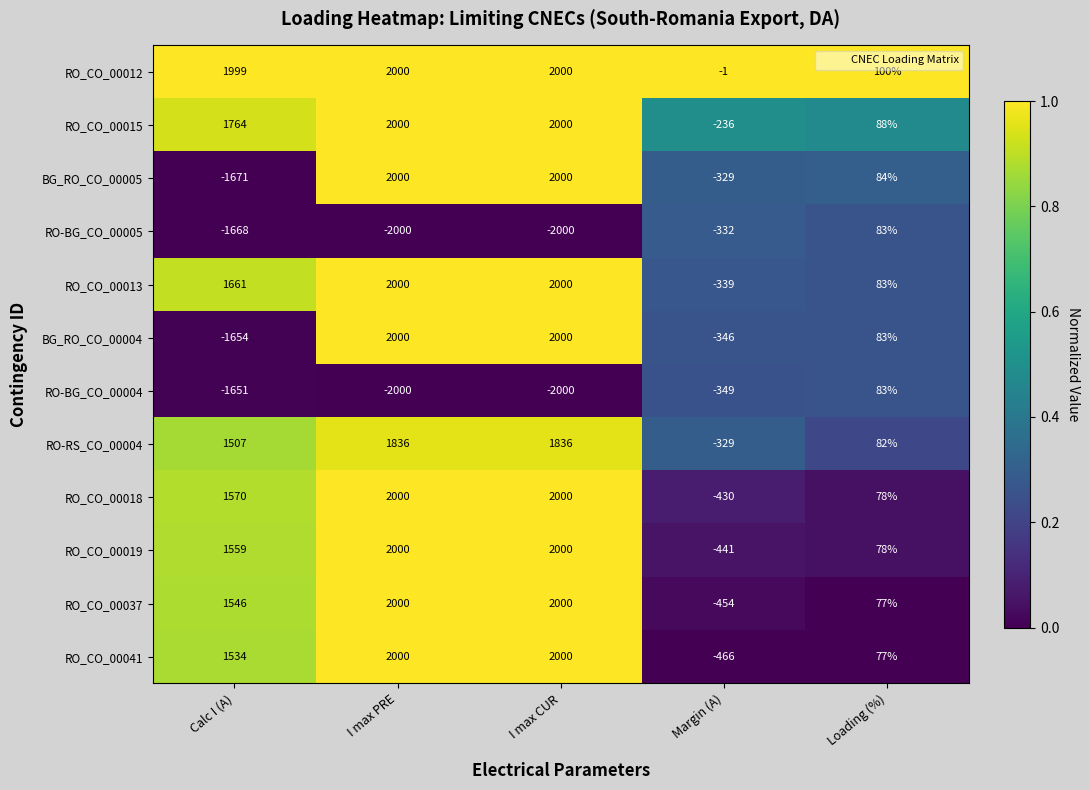

What is the average value of the RO_CO_00018 series?

1044